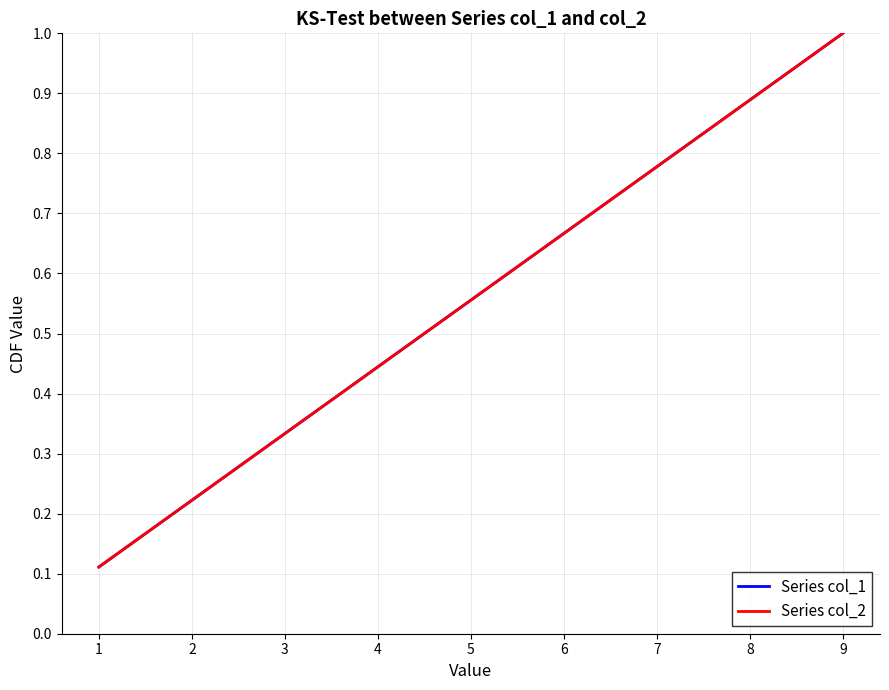

Is this an area chart (filled region under the line)?

No